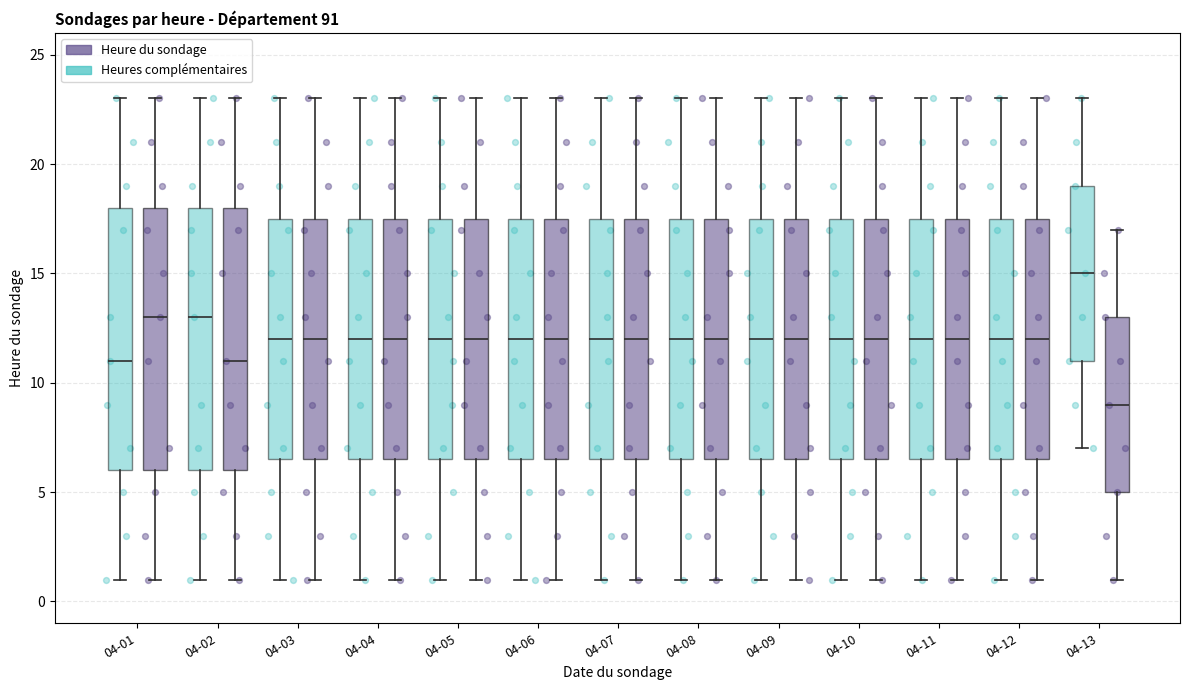

Where does the upper whisker of the box for 04-05 (Heure du sondage) end on the y-axis? The values are not printed on the chart, so give them approximately, as read against the axis.

23.0